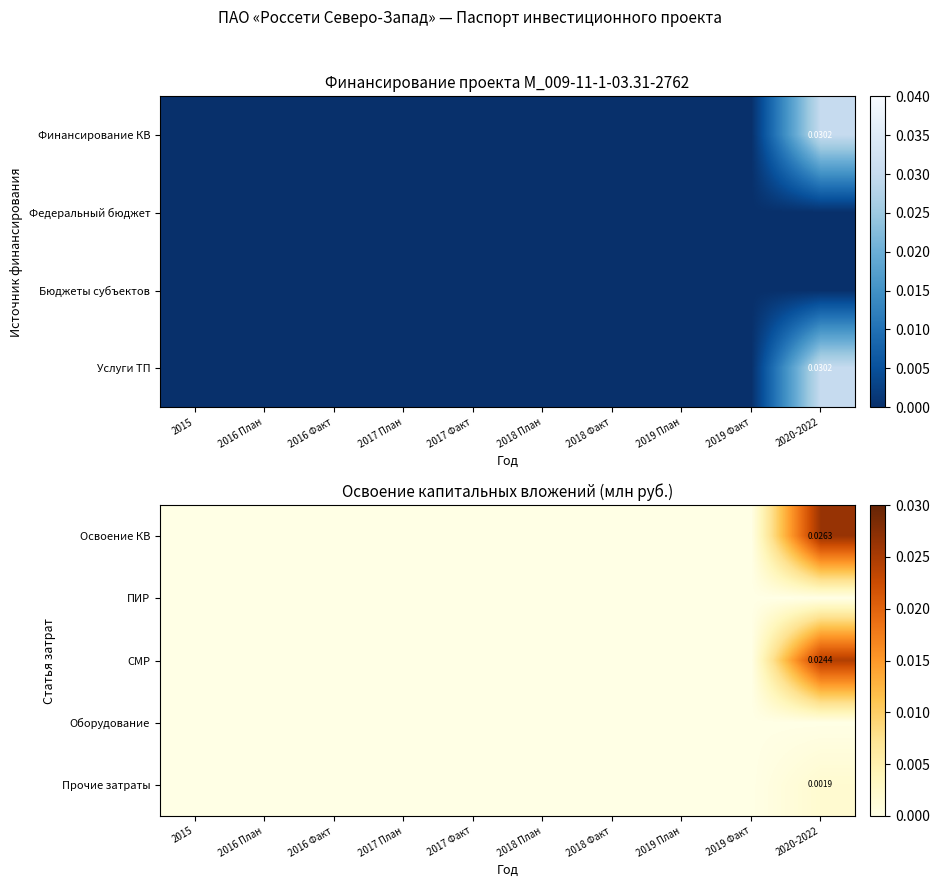

Which label corresponds to the smallest value in the chart?

2015